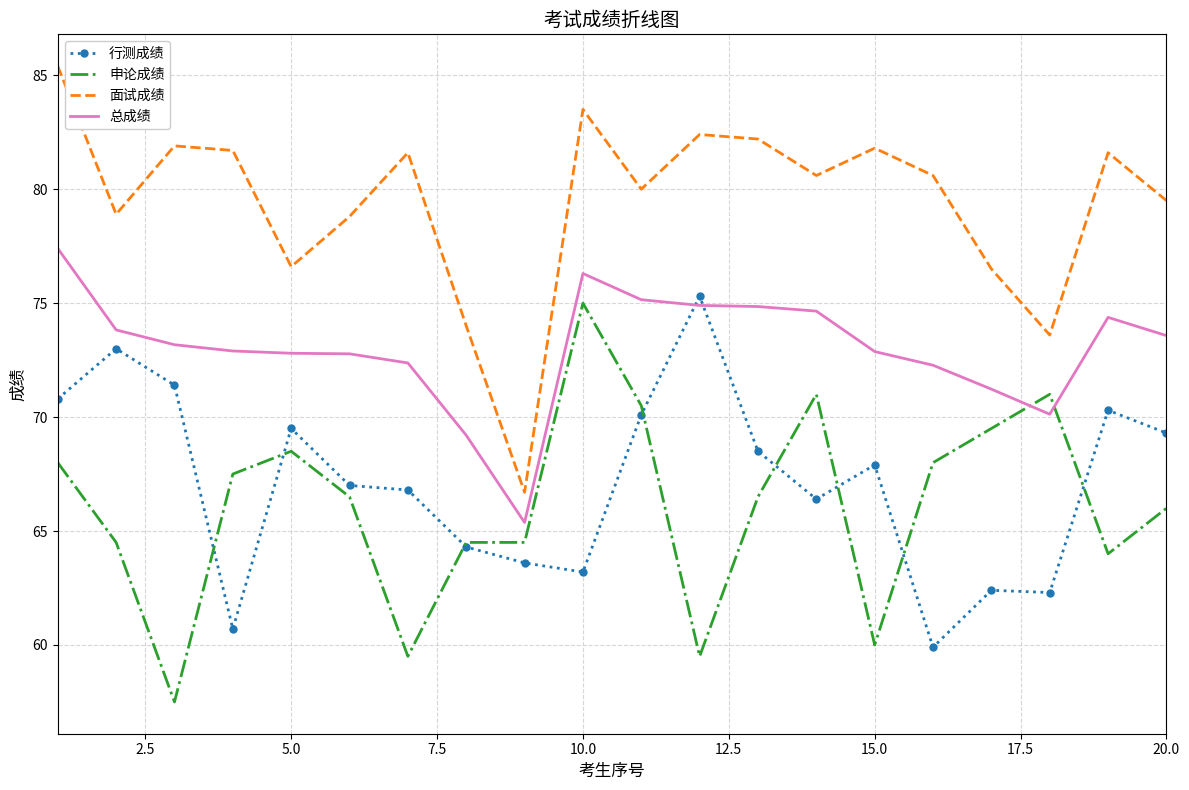

Which series has the largest range (max minus min)?

面试成绩